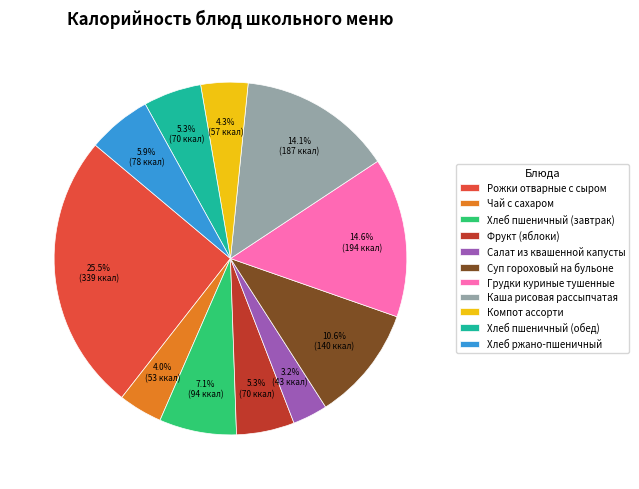

What is the smallest slice in the pie chart?

Салат из квашенной капусты